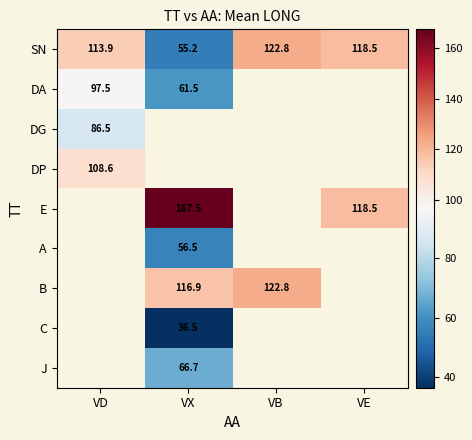

Is it true that B equals 209.6 at VX?

False